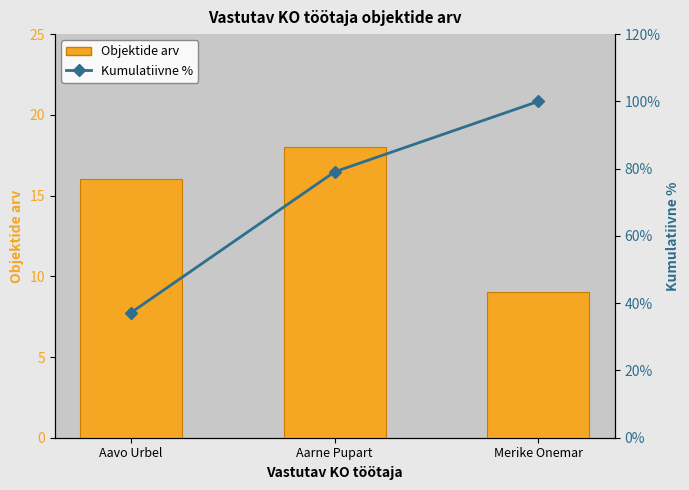

The Kumulatiivne % series shows 100.0 at Merike Onemar. True or false?

True